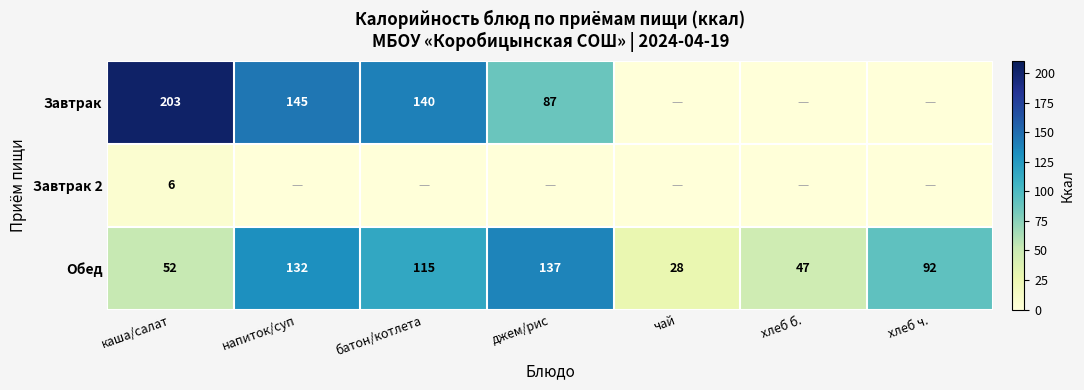

Is it true that Завтрак equals 145 at напиток/суп?

True